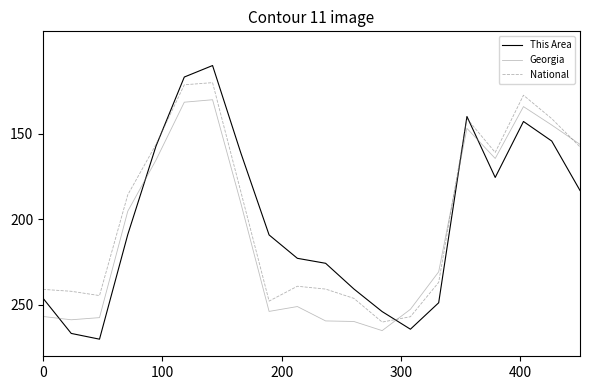

True or false: Georgia and This Area cross at least once.

True